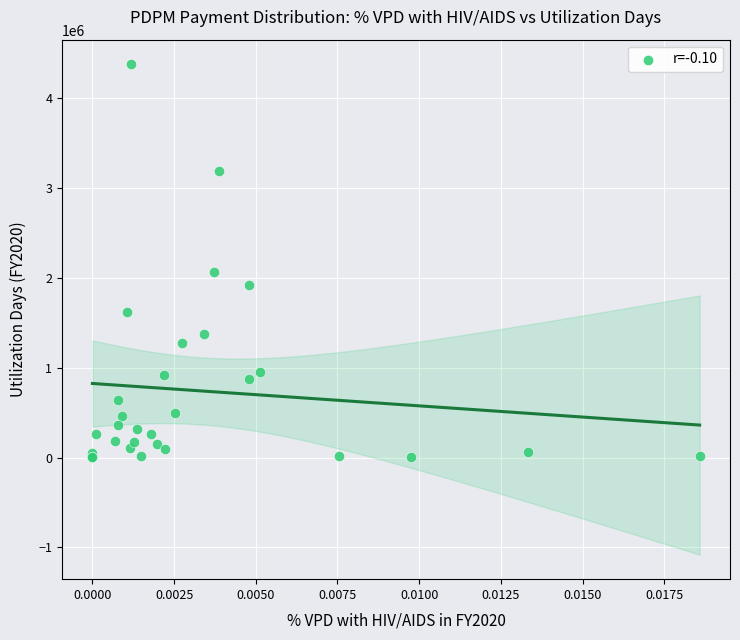

What Y value in the scatter plot is closest to 2191253?

2061616